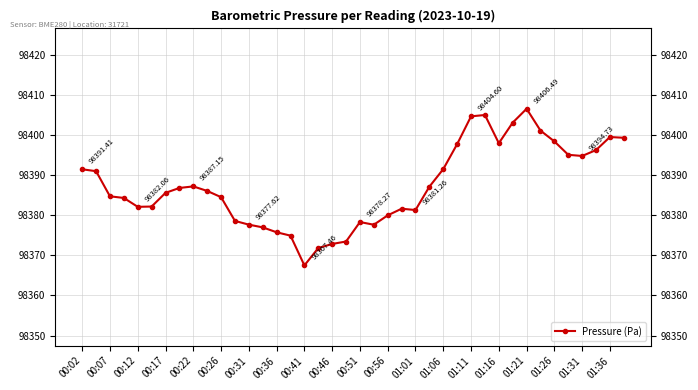

Reading left to right, extract all data points from this chart.

98391.4	98390.9	98384.7	98384.3	98382.1	98382.1	98385.5	98386.8	98387.1	98386.0	98384.5	98378.6	98377.6	98376.9	98375.7	98374.9	98367.5	98371.8	98372.8	98373.4	98378.3	98377.6	98379.9	98381.6	98381.3	98387.1	98391.5	98397.7	98404.6	98404.9	98397.9	98403.0	98406.5	98401.1	98398.4	98395.0	98394.7	98396.2	98399.4	98399.3